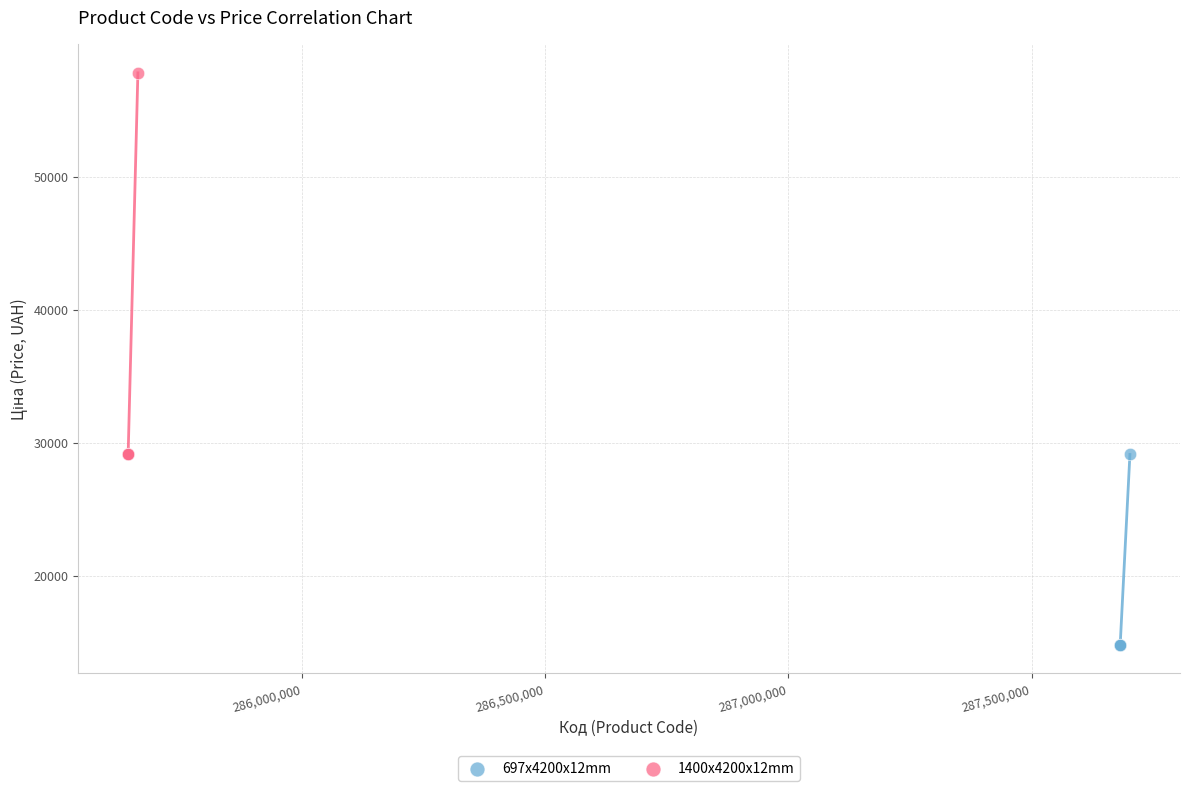

Which series contains the highest Y value?

1400x4200x12mm